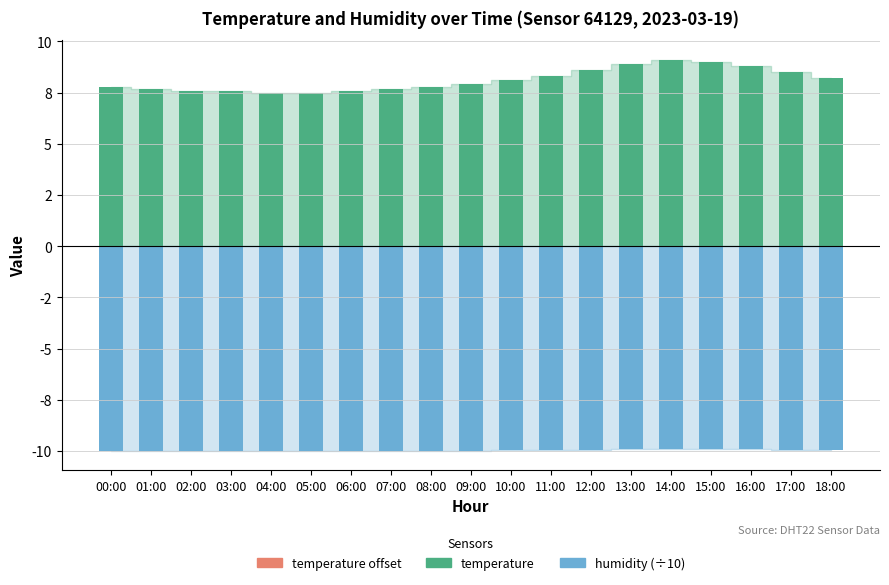

Are the bars horizontal?

No